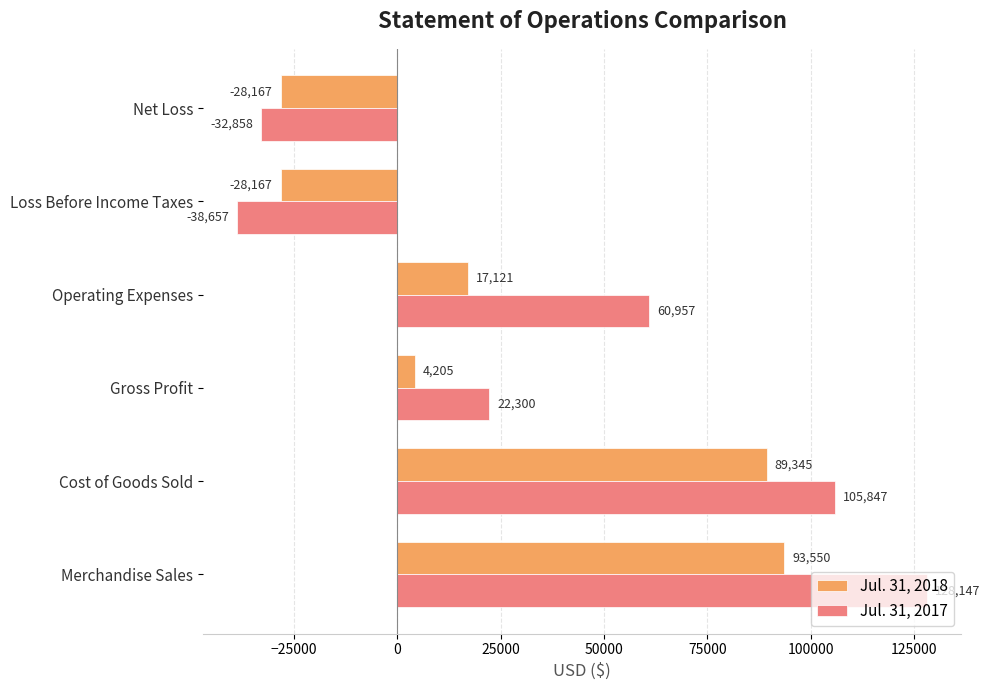

What is the difference between the highest and lowest values at Merchandise Sales?

34597